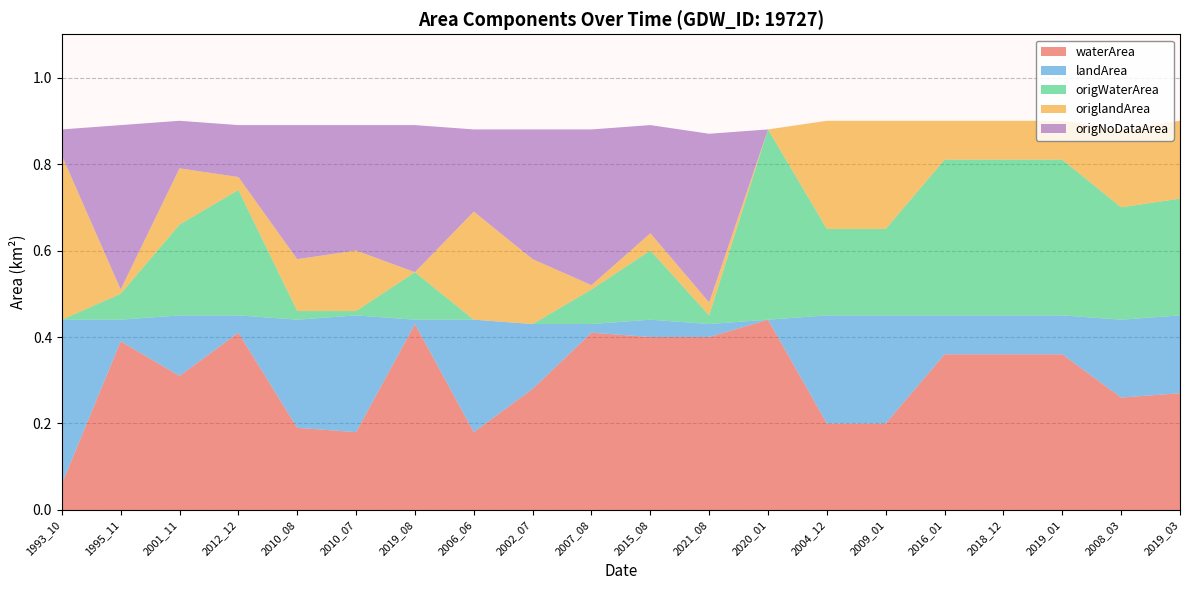

Reading left to right, transcribe all the data shown in this chart.

waterArea: 0.1	0.4	0.3	0.4	0.2	0.2	0.4	0.2	0.3	0.4	0.4	0.4	0.4	0.2	0.2	0.4	0.4	0.4	0.3	0.3
landArea: 0.4	0.1	0.1	0.0	0.2	0.3	0.0	0.3	0.1	0.0	0.0	0.0	0.0	0.2	0.2	0.1	0.1	0.1	0.2	0.2
origWaterArea: 0.0	0.1	0.2	0.3	0.0	0.0	0.1	0.0	0.0	0.1	0.2	0.0	0.4	0.2	0.2	0.4	0.4	0.4	0.3	0.3
origlandArea: 0.4	0.0	0.1	0.0	0.1	0.1	0.0	0.2	0.1	0.0	0.0	0.0	0.0	0.2	0.2	0.1	0.1	0.1	0.2	0.2
origNoDataArea: 0.1	0.4	0.1	0.1	0.3	0.3	0.3	0.2	0.3	0.4	0.2	0.4	0.0	0.0	0.0	0.0	0.0	0.0	0.0	0.0